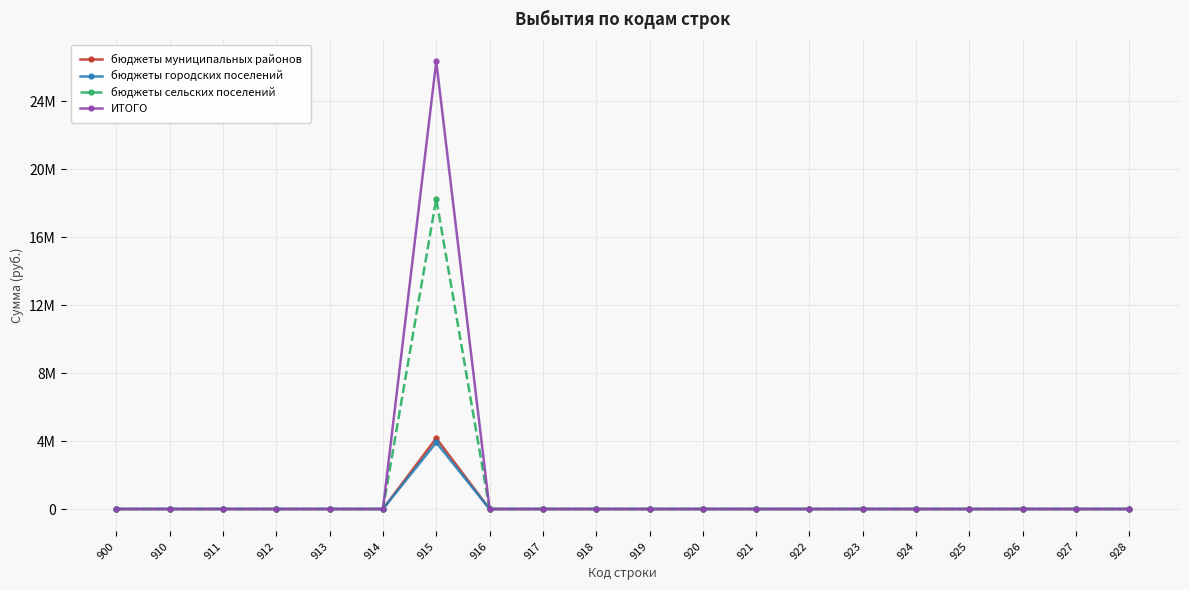

The value of бюджеты городских поселений at 900 is -1690084. True or false?

False